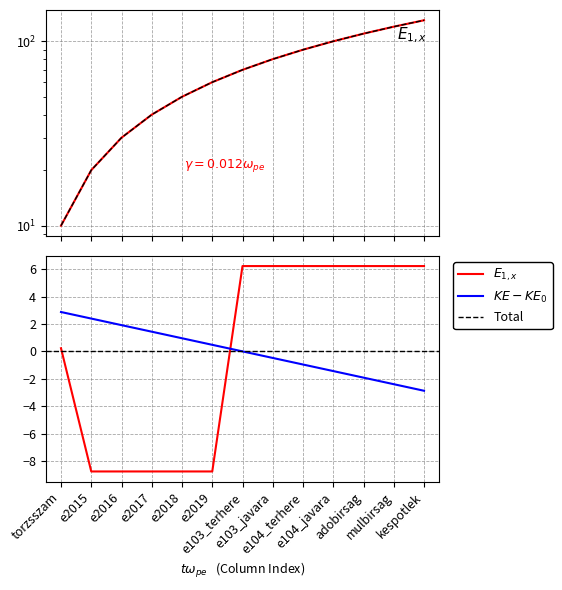

How many categories are shown in the chart?

13